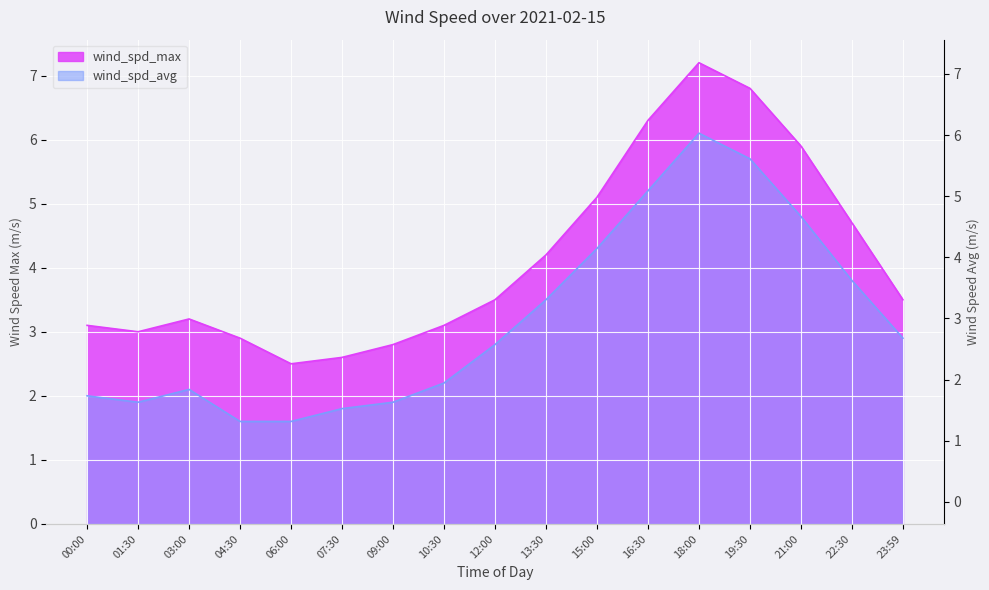

At how many categories does at least one series exceed 4?

7